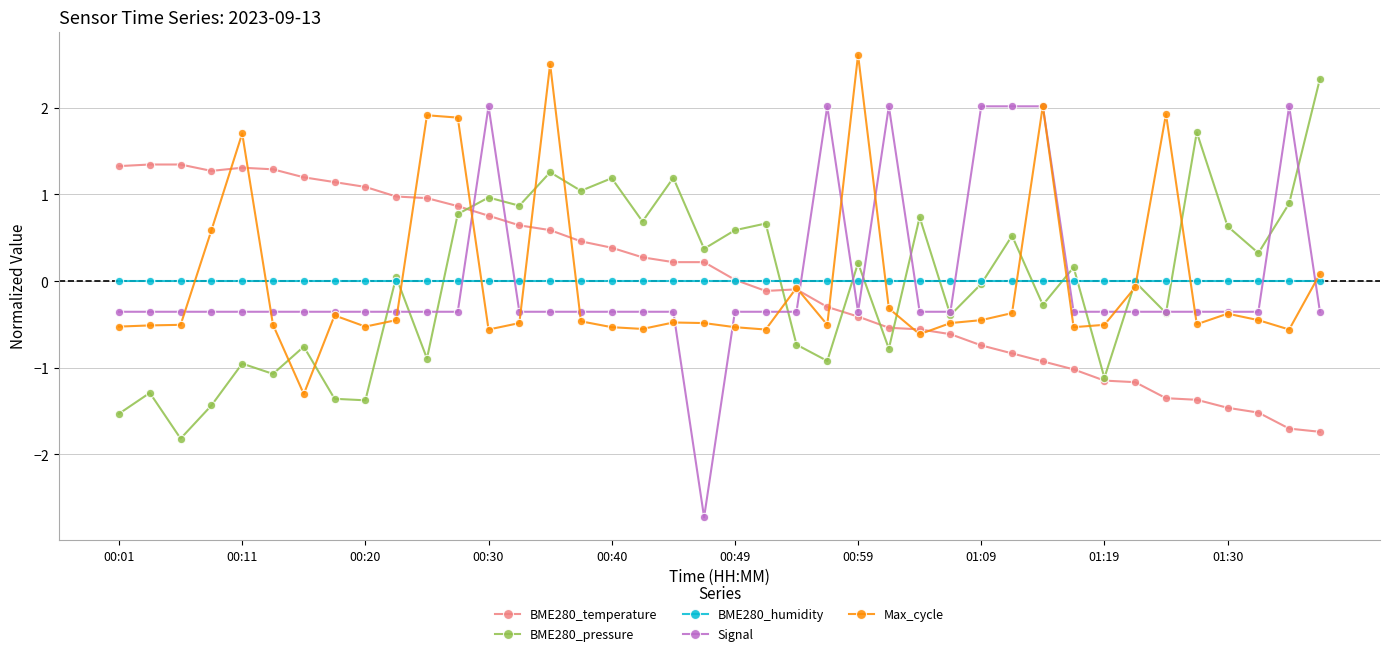

Does the chart display data point markers on the line(s)?

Yes